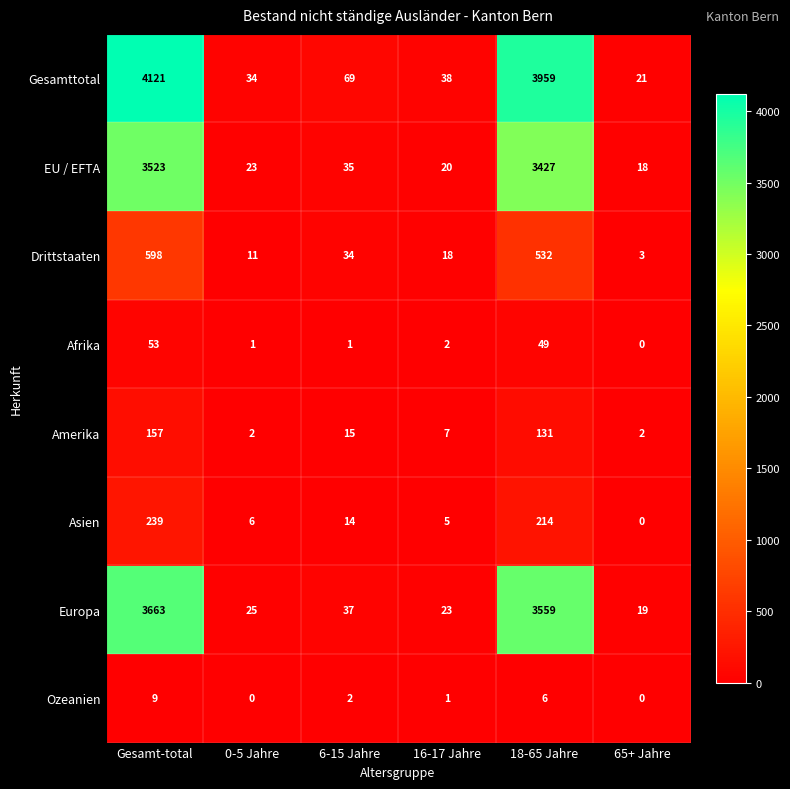

What is the difference between the maximum and second lowest values in the Gesamttotal series?

4087